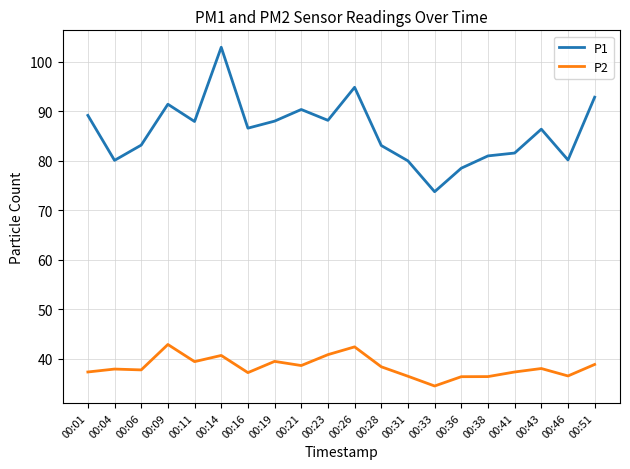

Rank the series by their maximum value, from highest to lowest.

P1, P2